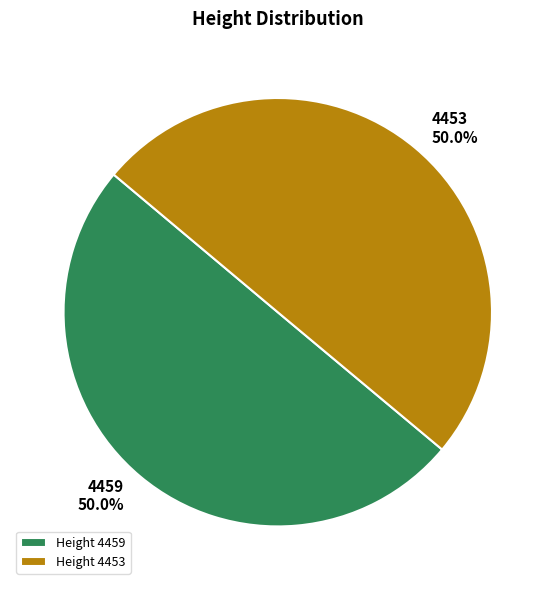

To the nearest percent, what percentage of the pie is 4453?

50%